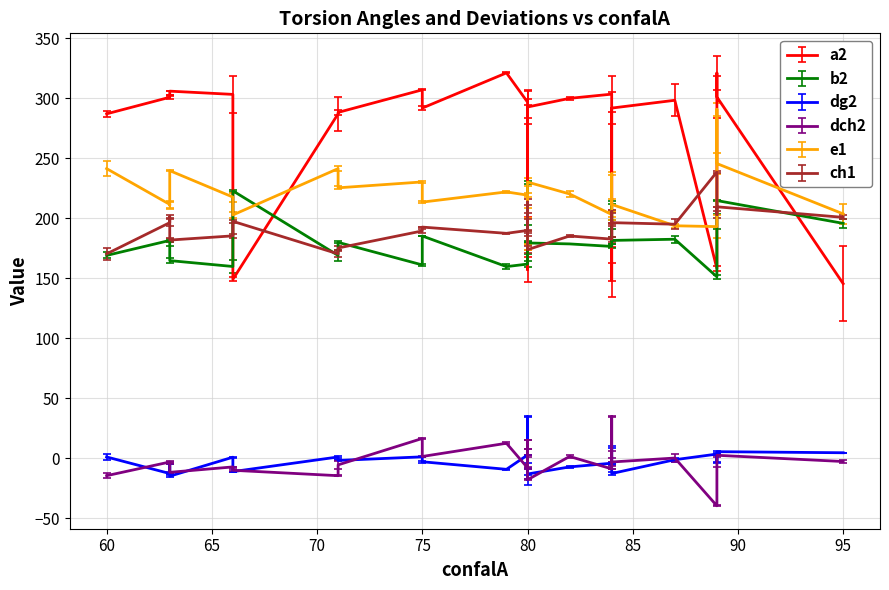

What are all the series names shown in the legend?

a2, b2, dg2, dch2, e1, ch1